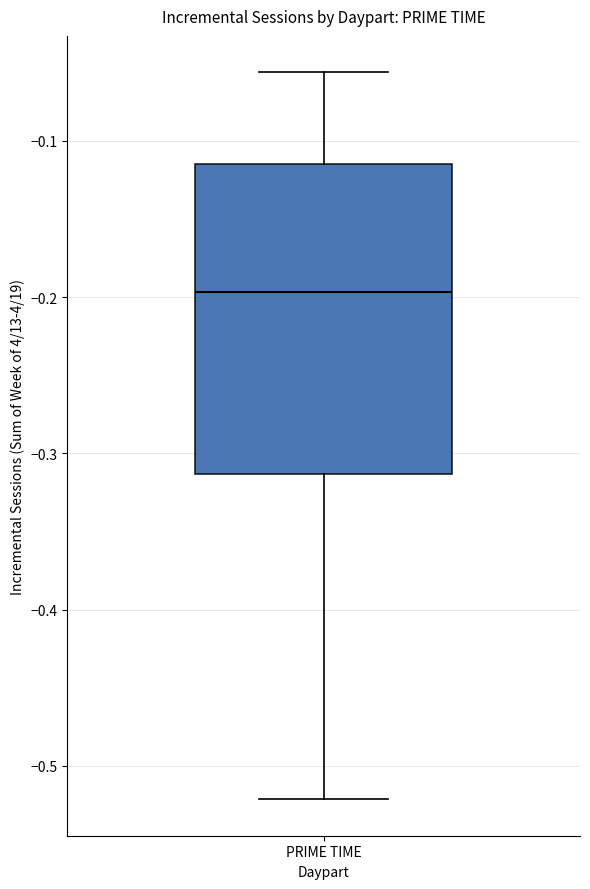

Where is the upper edge of the box for PRIME TIME on the y-axis? The values are not printed on the chart, so give them approximately, as read against the axis.

-0.12